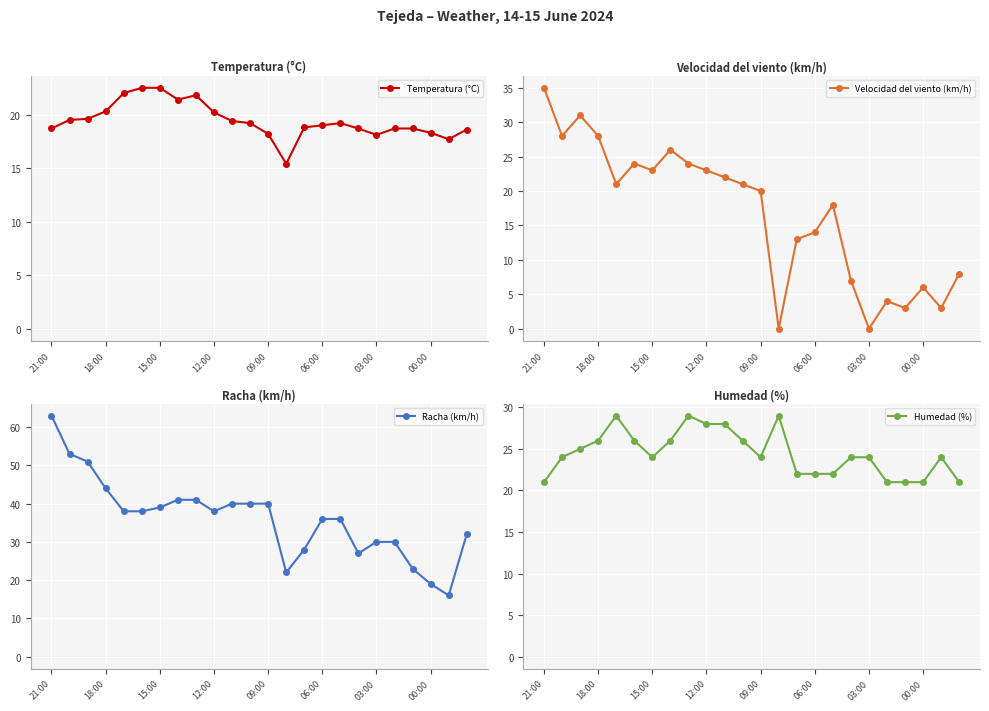

Rank the series at 19 from highest to lowest value.

Racha (km/h), Humedad (%), Temperatura (°C), Velocidad del viento (km/h)